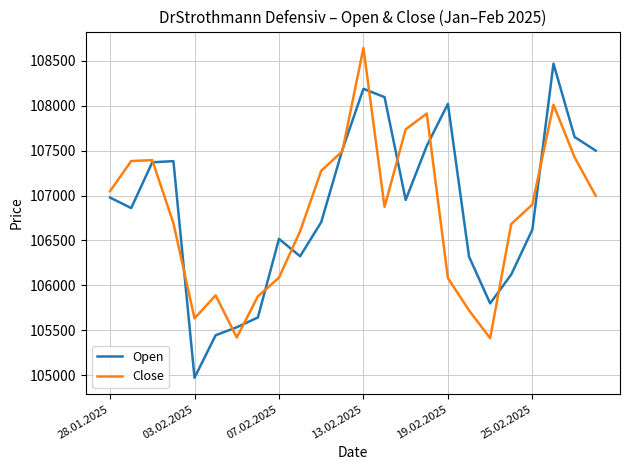

Rank the series by their maximum value, from highest to lowest.

Close, Open